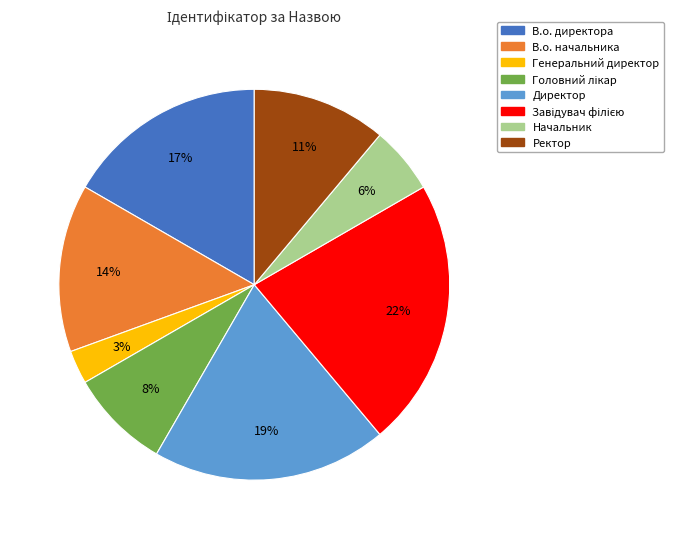

Do Директор and Начальник together represent more than half of the pie?

No